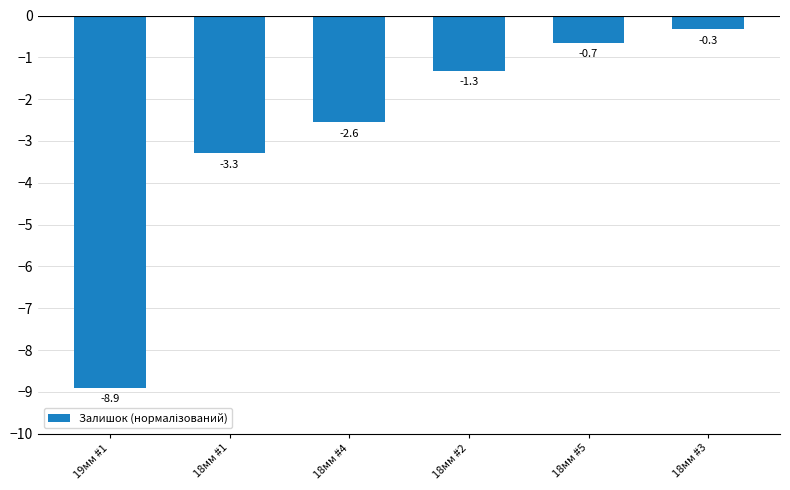

Reading right to left, what are all the values shown in this chart?

-0.3	-0.7	-1.3	-2.6	-3.3	-8.9